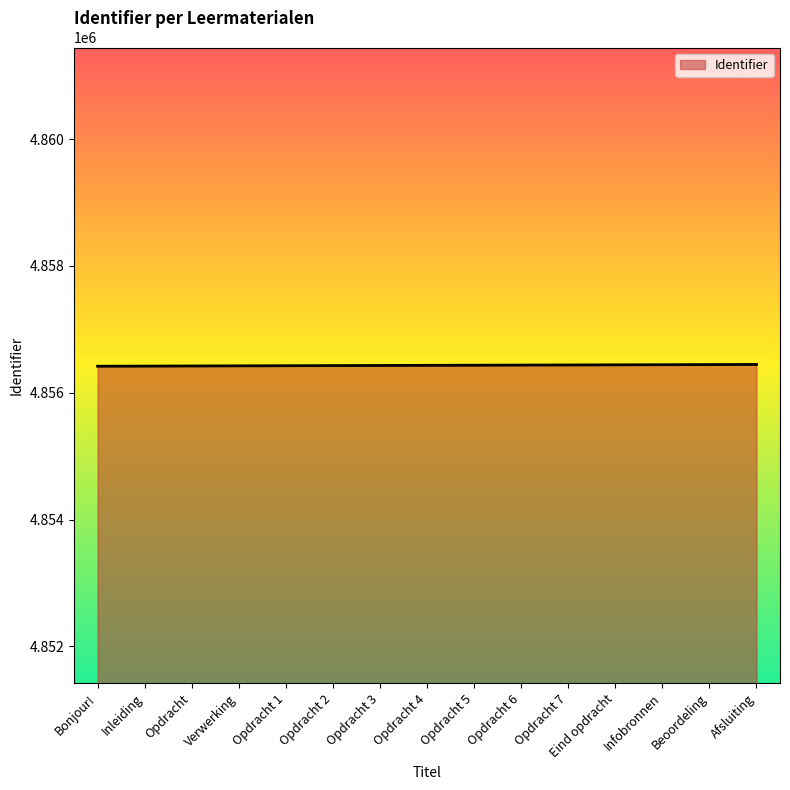

Approximately how many times larger is the value at Opdracht 6 compared to Opdracht 3?

1.0